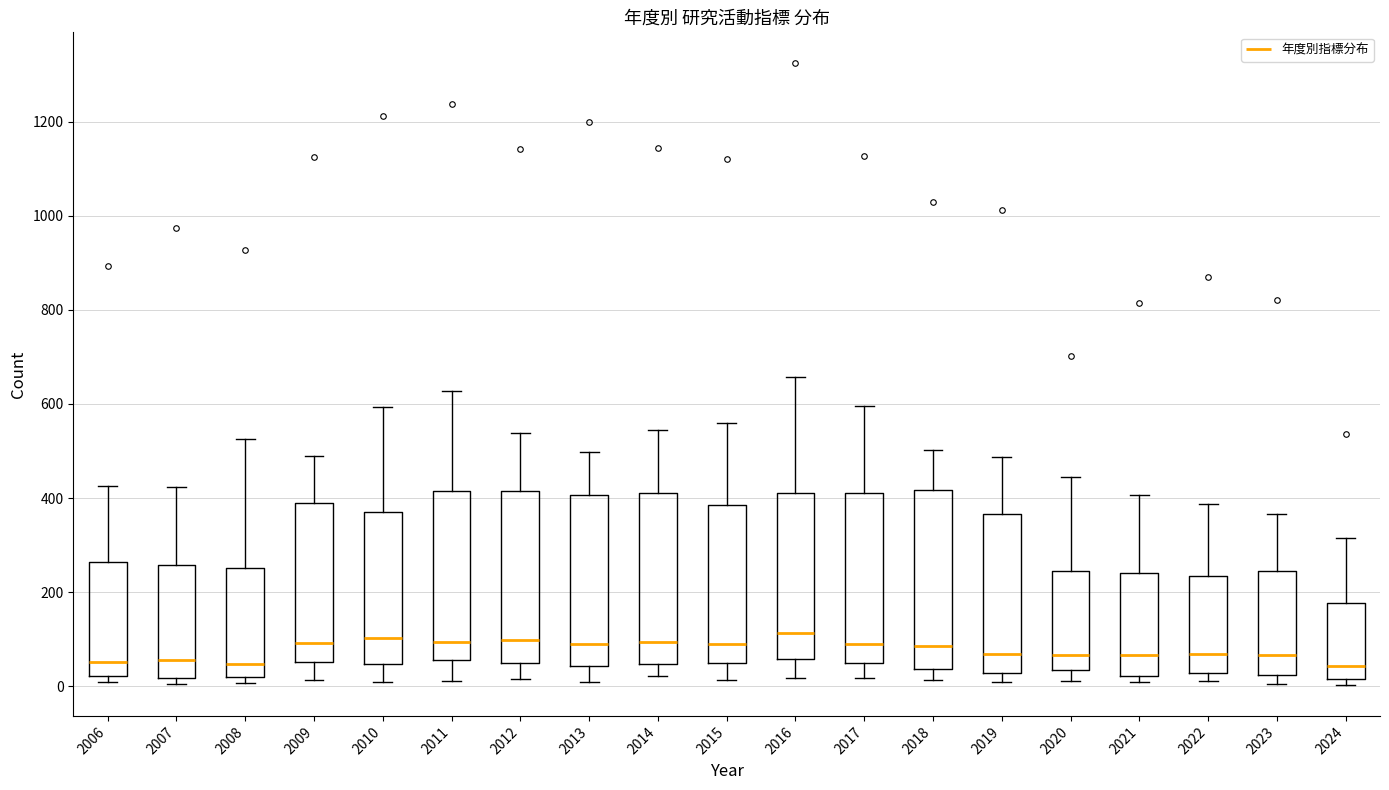

Where is the lower edge of the box at x = 2017 on the y-axis? The values are not printed on the chart, so give them approximately, as read against the axis.

40